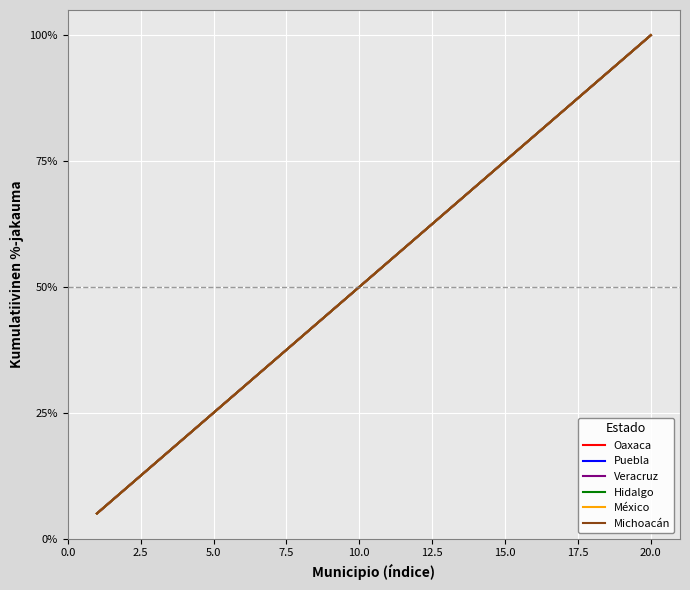

True or false: Veracruz and Hidalgo intersect in this chart.

False